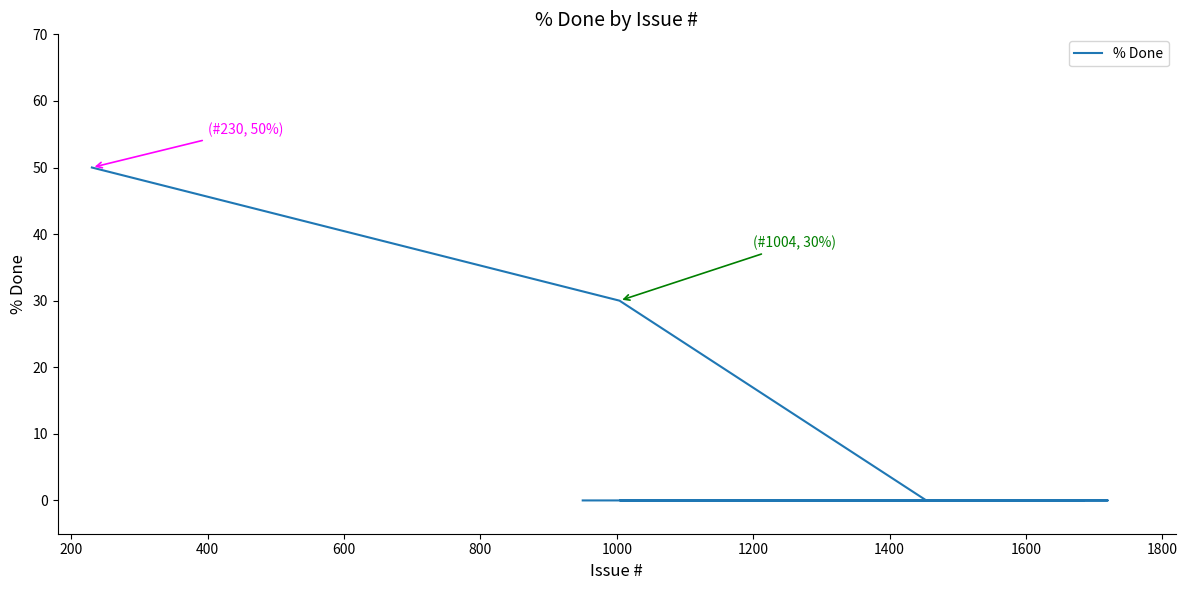

Reading right to left, extract all data points from this chart.

0	0	0	0	0	0	0	30	50